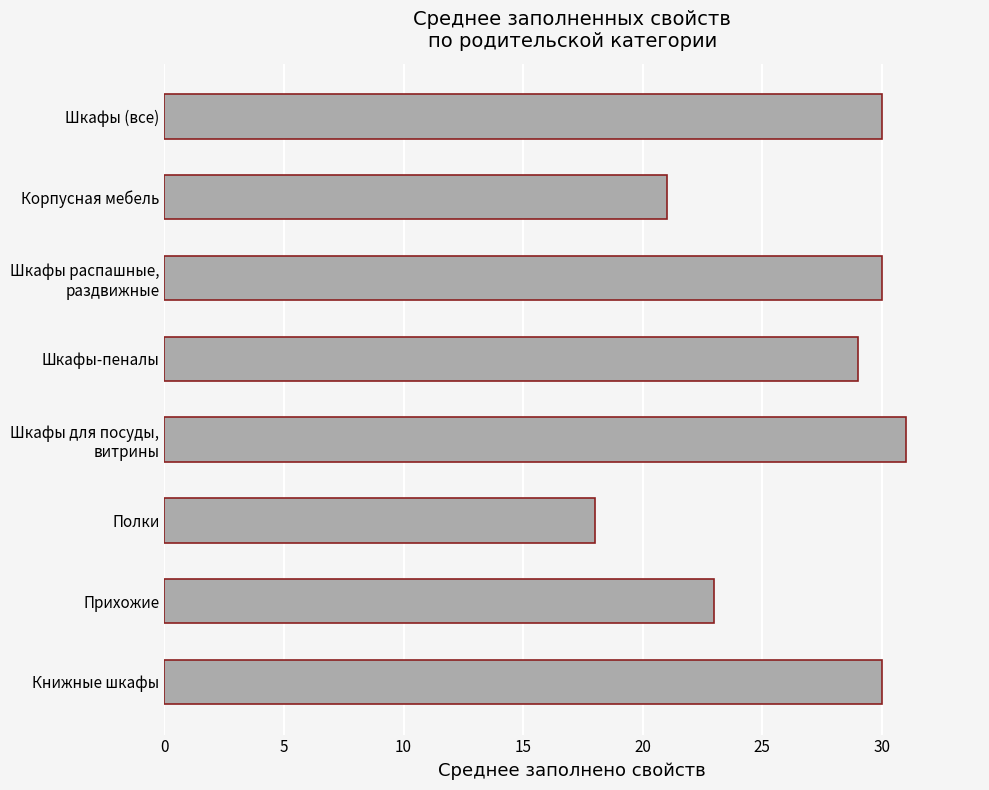

Is it true that the value at Прихожие is 13?

False